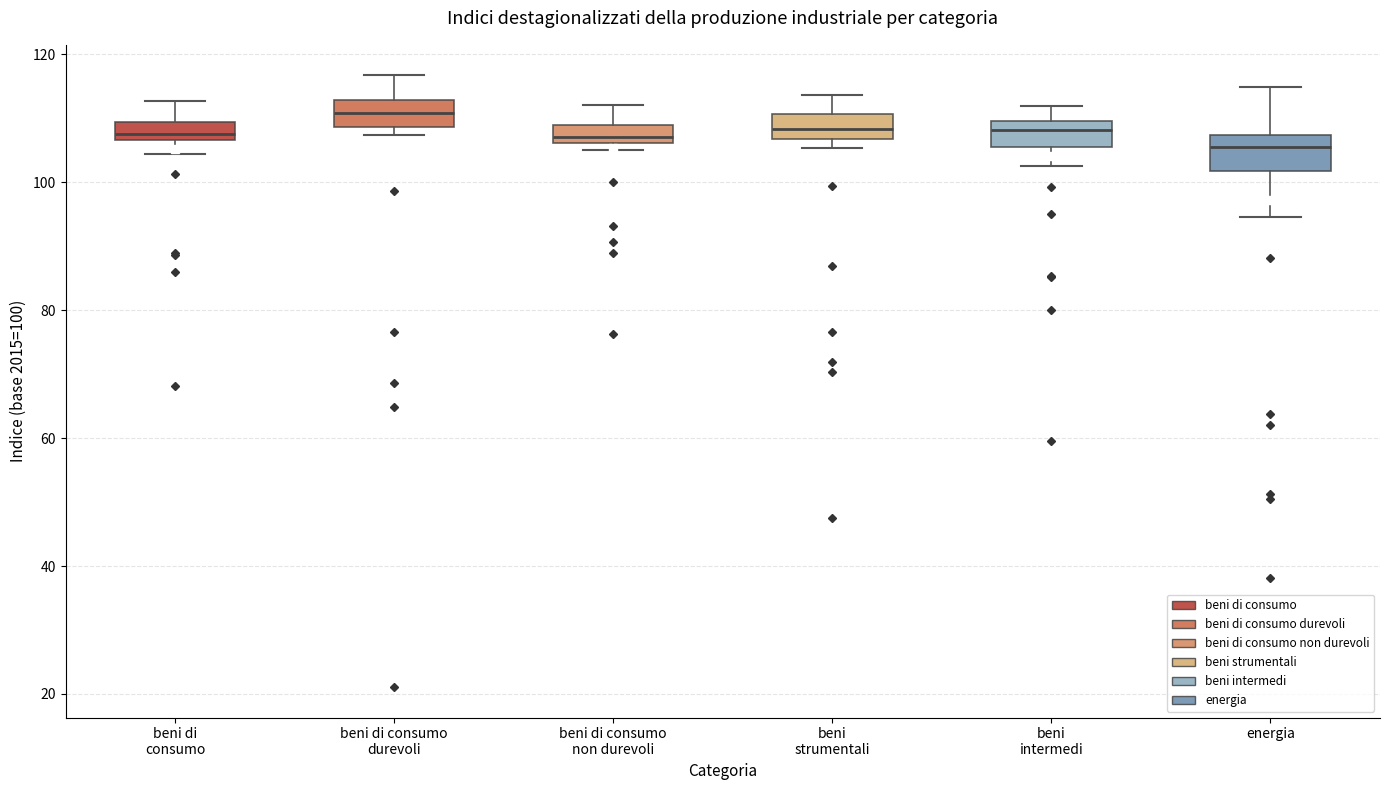

Which box's median line is the highest?

beni di consumo durevoli